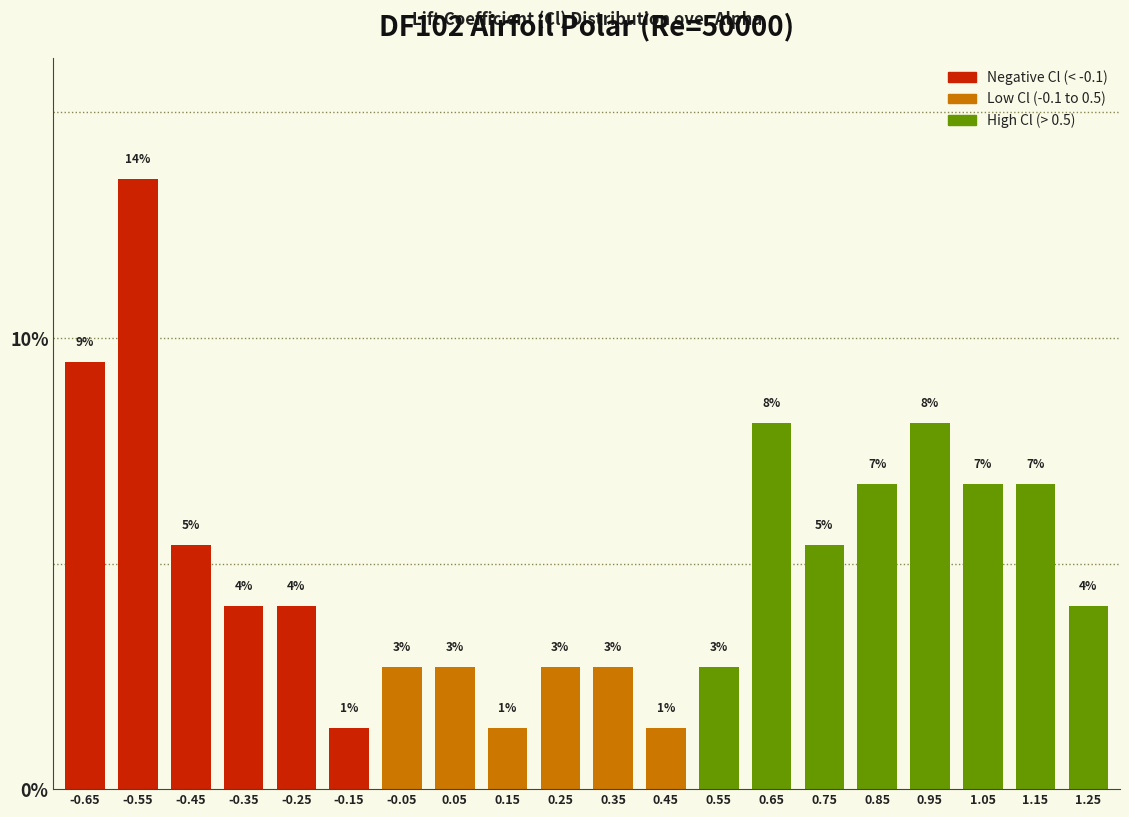

Are the bars horizontal?

No